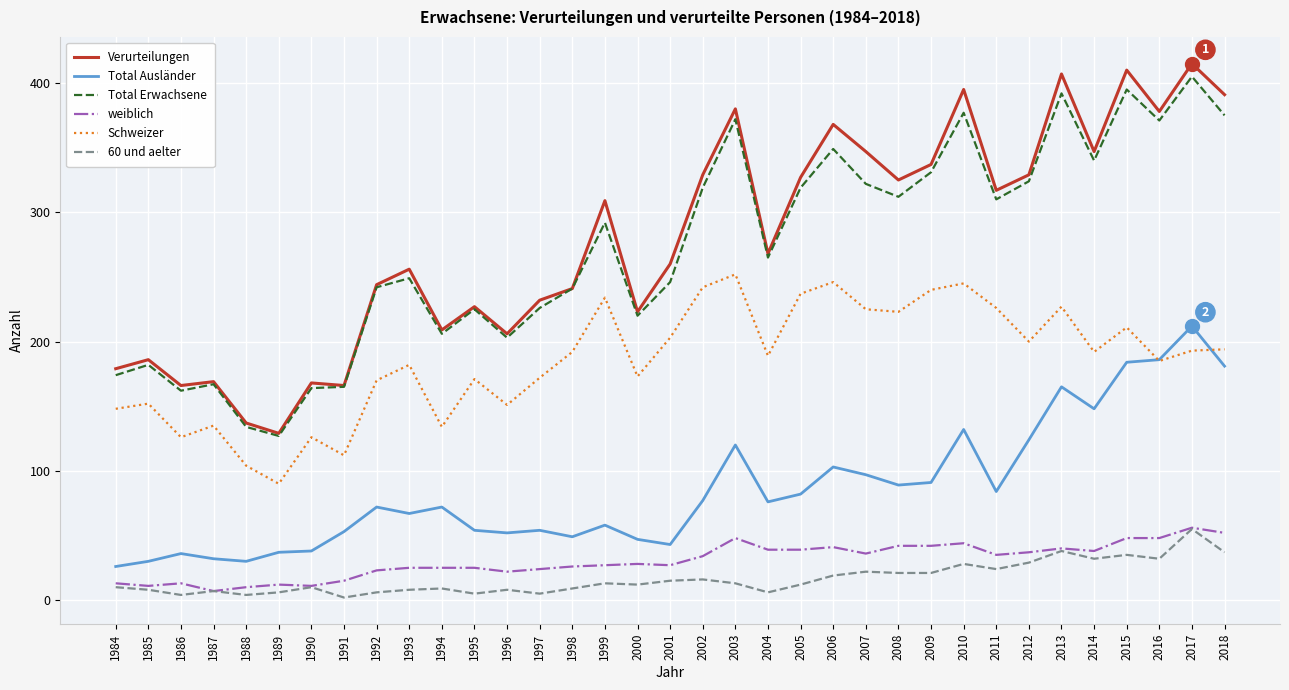

At how many categories does at least one series exceed 43?

35